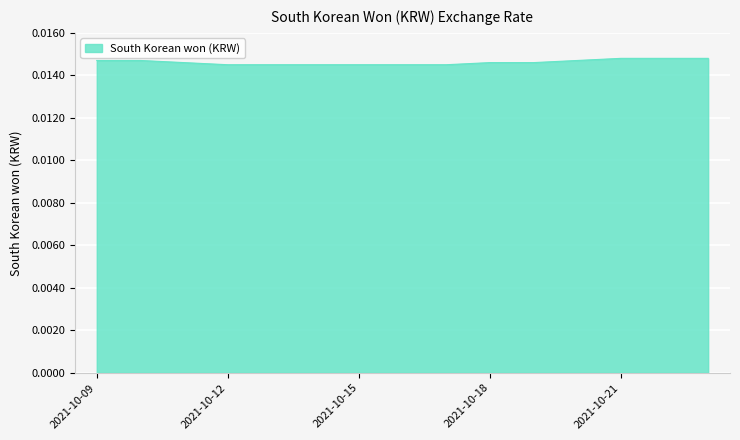

Rank the categories by value from highest to lowest.

2021-10-21, 2021-10-22, 2021-10-23, 2021-10-09, 2021-10-10, 2021-10-20, 2021-10-11, 2021-10-18, 2021-10-19, 2021-10-12, 2021-10-13, 2021-10-14, 2021-10-15, 2021-10-16, 2021-10-17